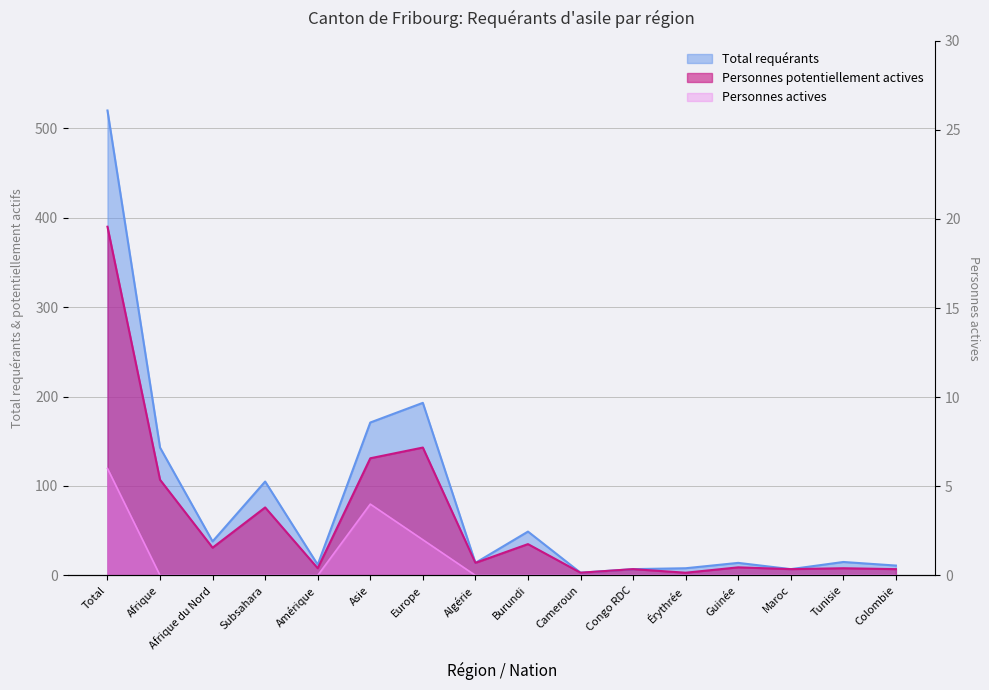

How many data points in Total requérants are above 15?

7